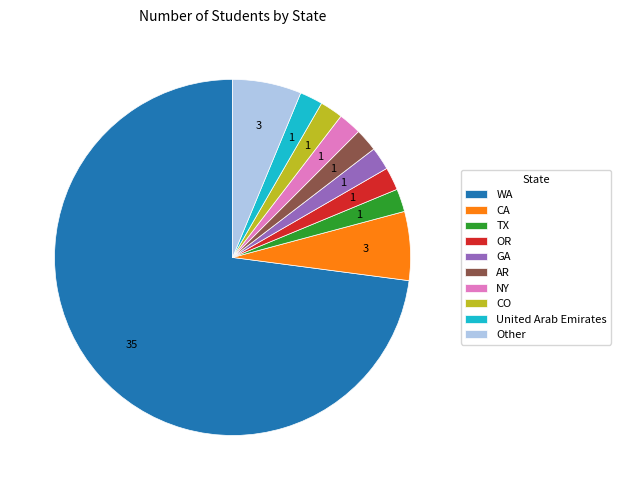

What is the largest slice in the pie chart?

WA